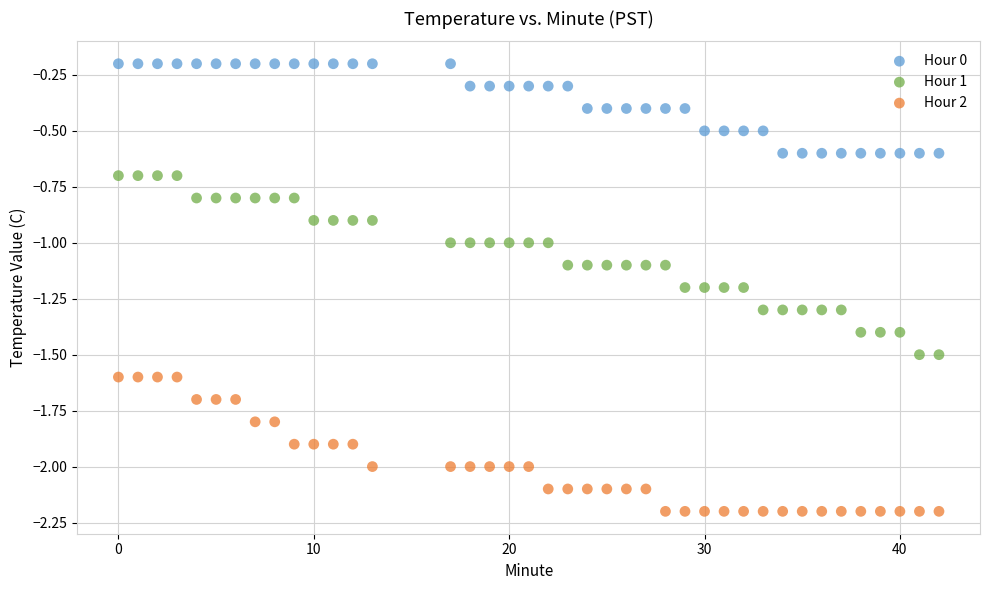

Which series has the widest spread of Y values?

Hour 1